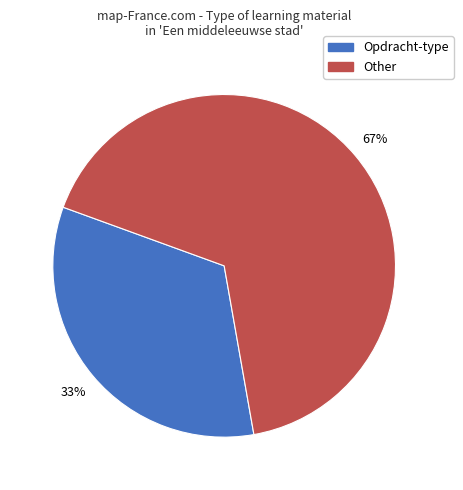

Is there a majority slice in this chart?

Yes